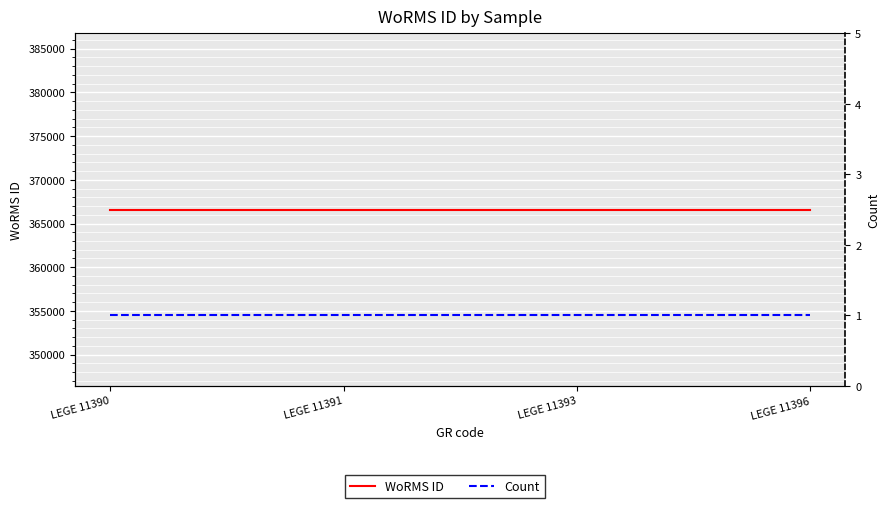

Is it true that Count equals 1 at LEGE 11390?

True